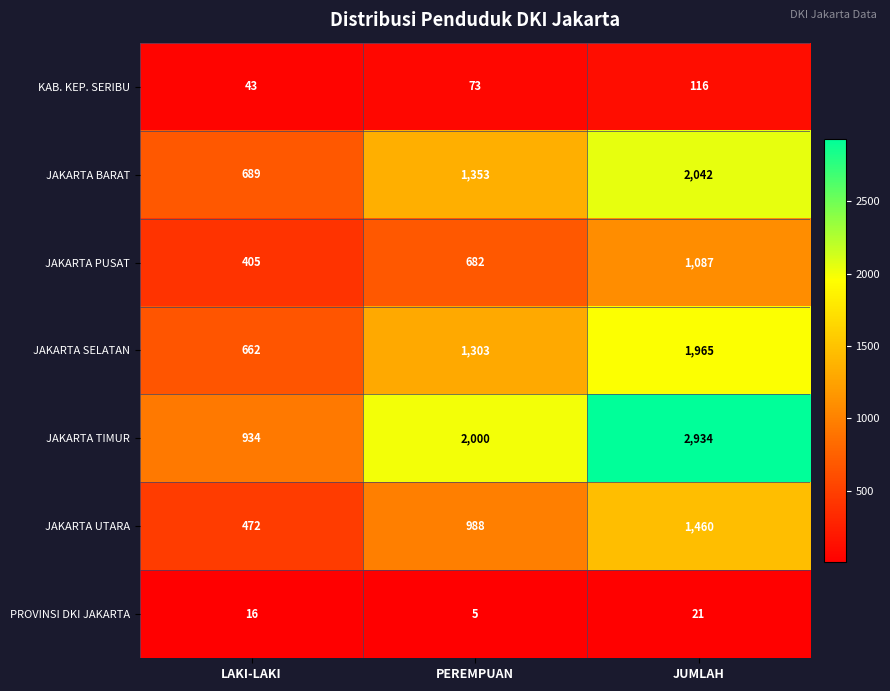

Count the JAKARTA BARAT values in the range 689 to 2042.

3